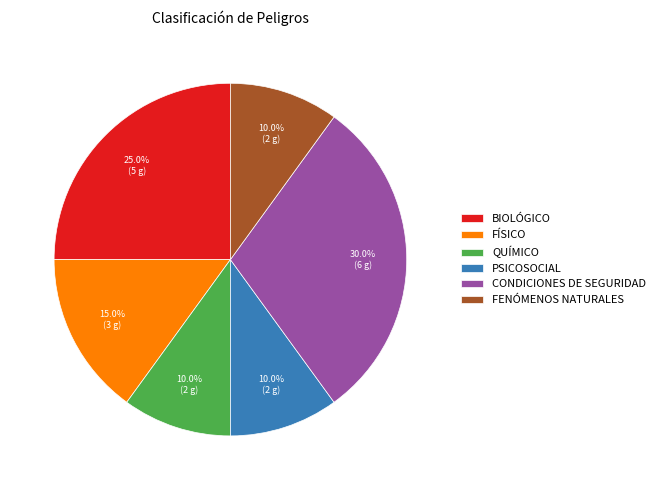

Which has a higher value, CONDICIONES DE SEGURIDAD or PSICOSOCIAL?

CONDICIONES DE SEGURIDAD